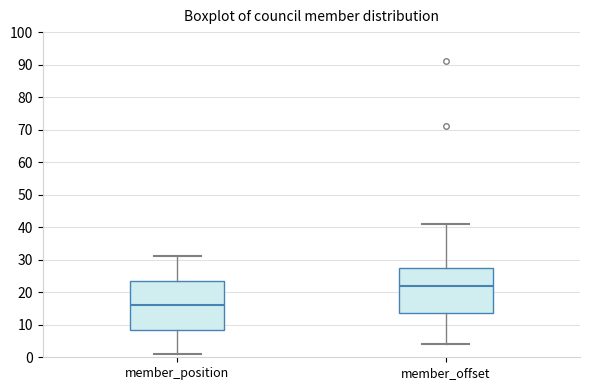

Reading left to right, transcribe this box plot: for each box, give where its median line is, the range the box spans, and where its two whiskers end, as read against the y-axis. The values are not printed on the chart, so give them approximately, as read against the axis.

member_position: median 16, box 9 to 24, whiskers 1 to 31
member_offset: median 22, box 14 to 28, whiskers 4 to 41